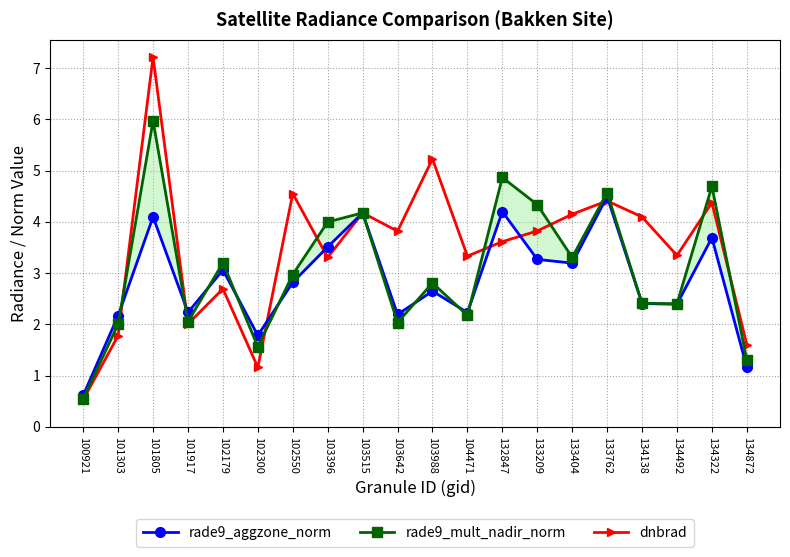

True or false: rade9_aggzone_norm and rade9_mult_nadir_norm cross at least once.

True